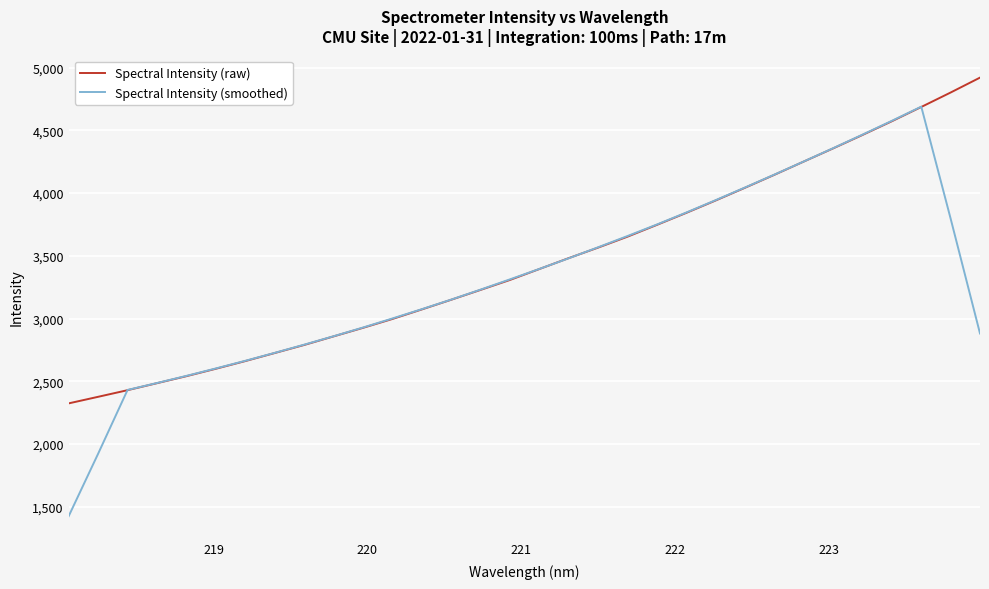

What is the greatest value displayed?

4920.2